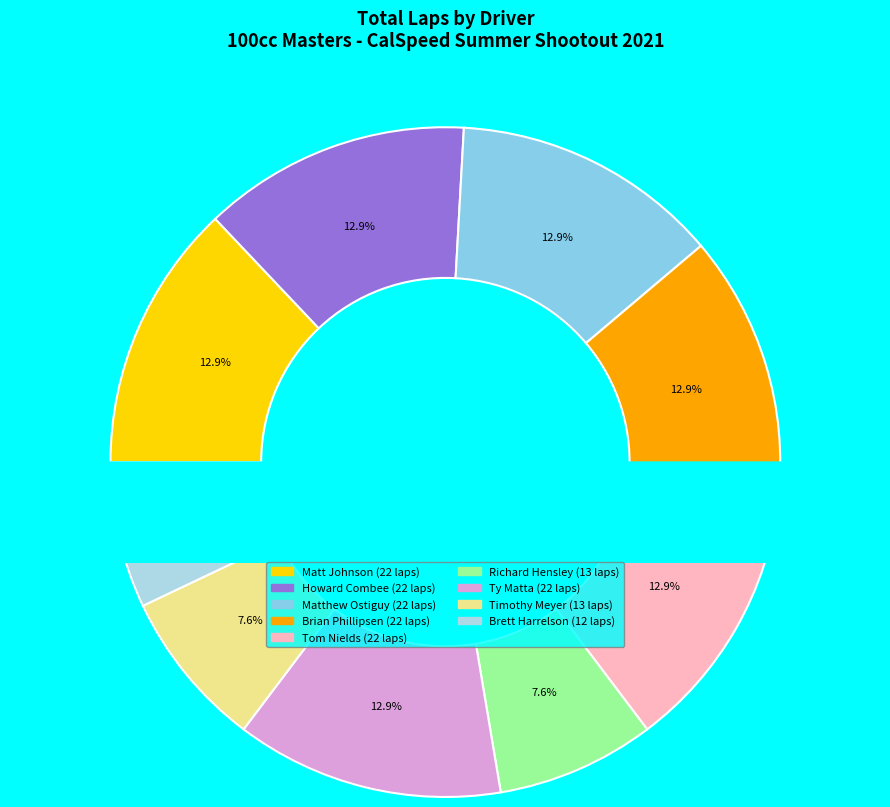

Combined, what portion of the pie is Timothy Meyer and Howard Combee?

20.6%